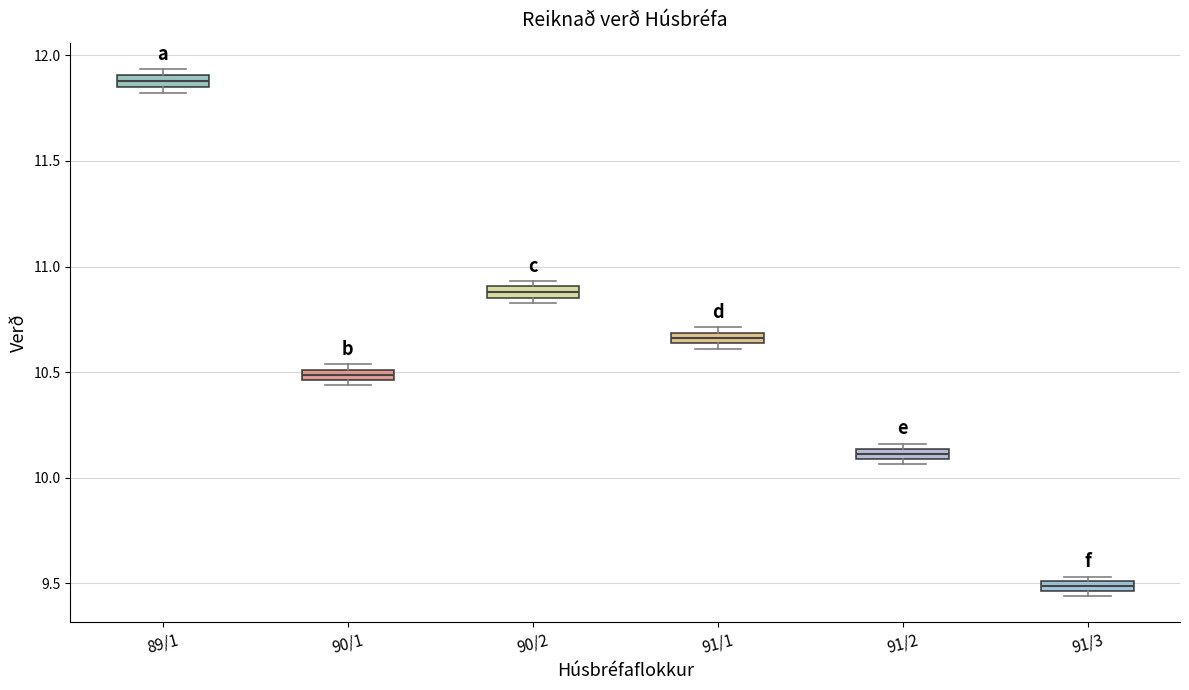

Which box's median line is the lowest?

91/3